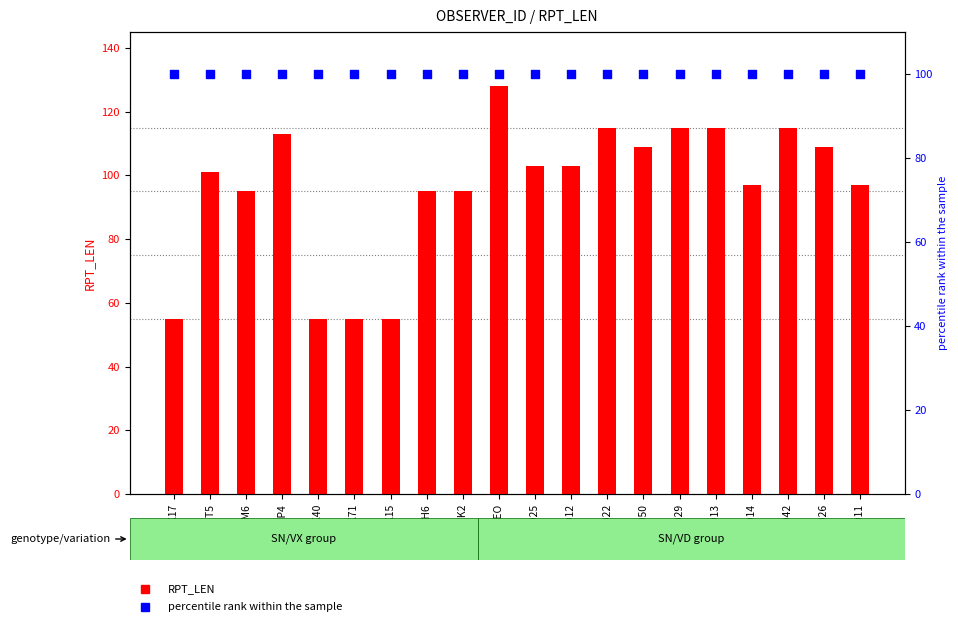

At which category is the sum across all series the highest?

WTEO